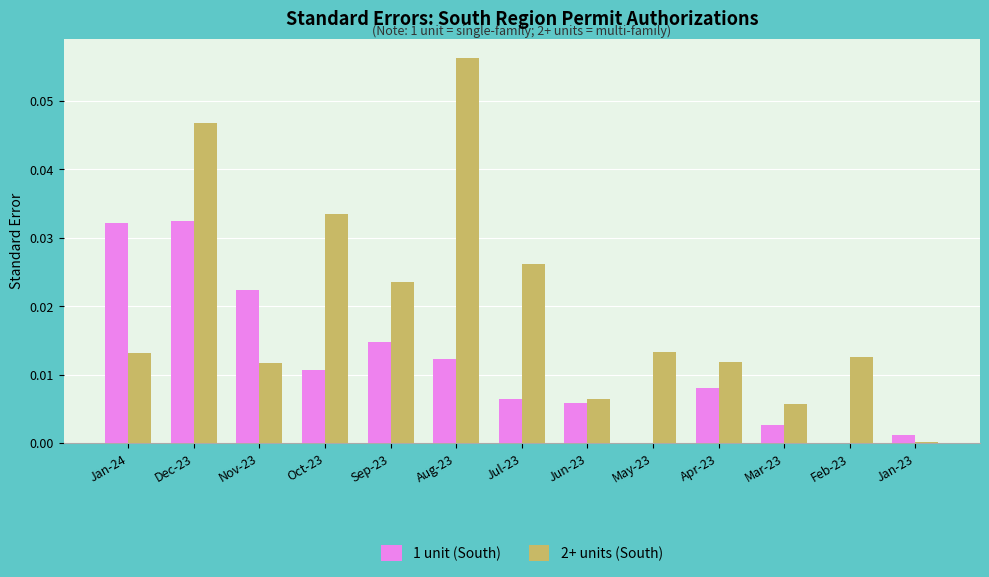

Between Sep-23 and Mar-23, which series saw the biggest shift?

2+ units (South)